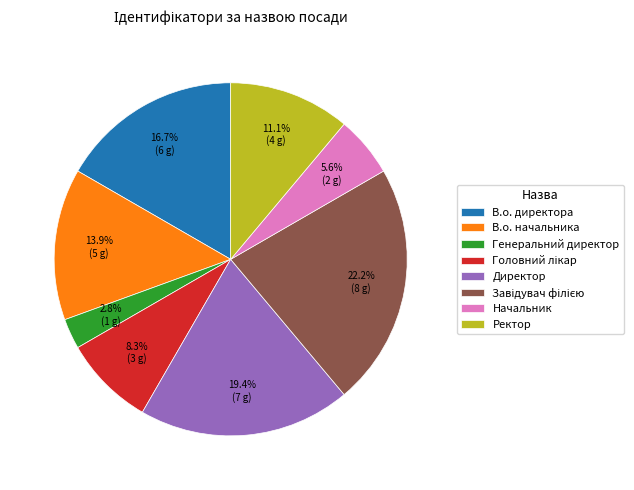

How many slices are in this pie chart?

8